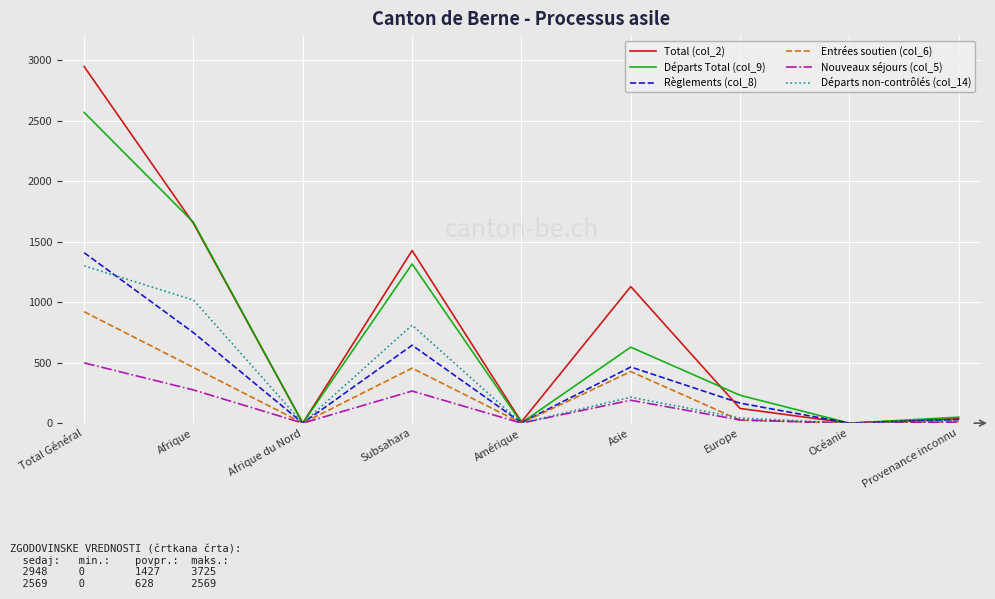

The value of Entrées soutien (col_6) at Amérique is 0. True or false?

True